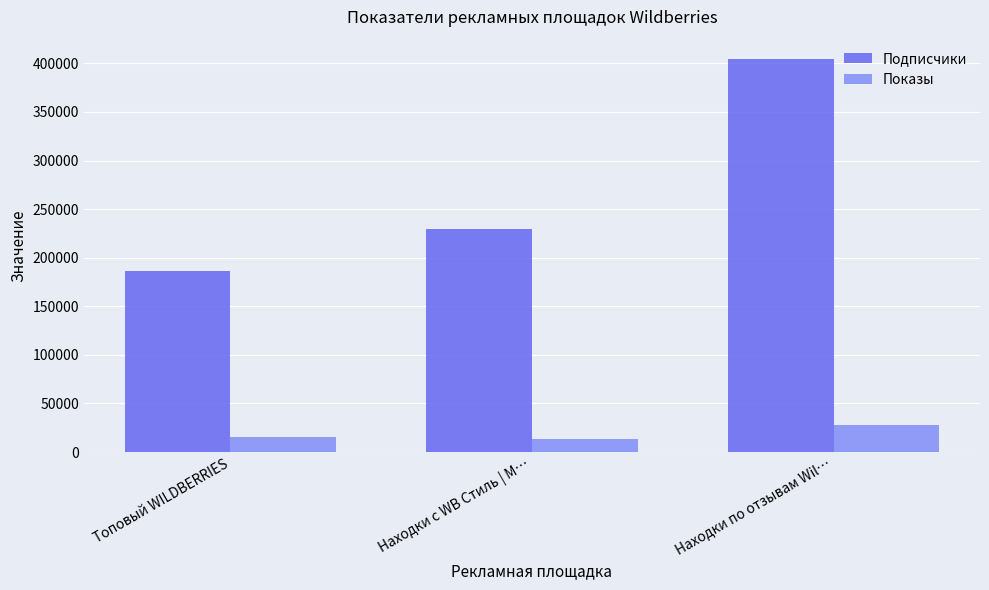

True or false: Подписчики has a value of 186286 at Топовый WILDBERRIES.

True